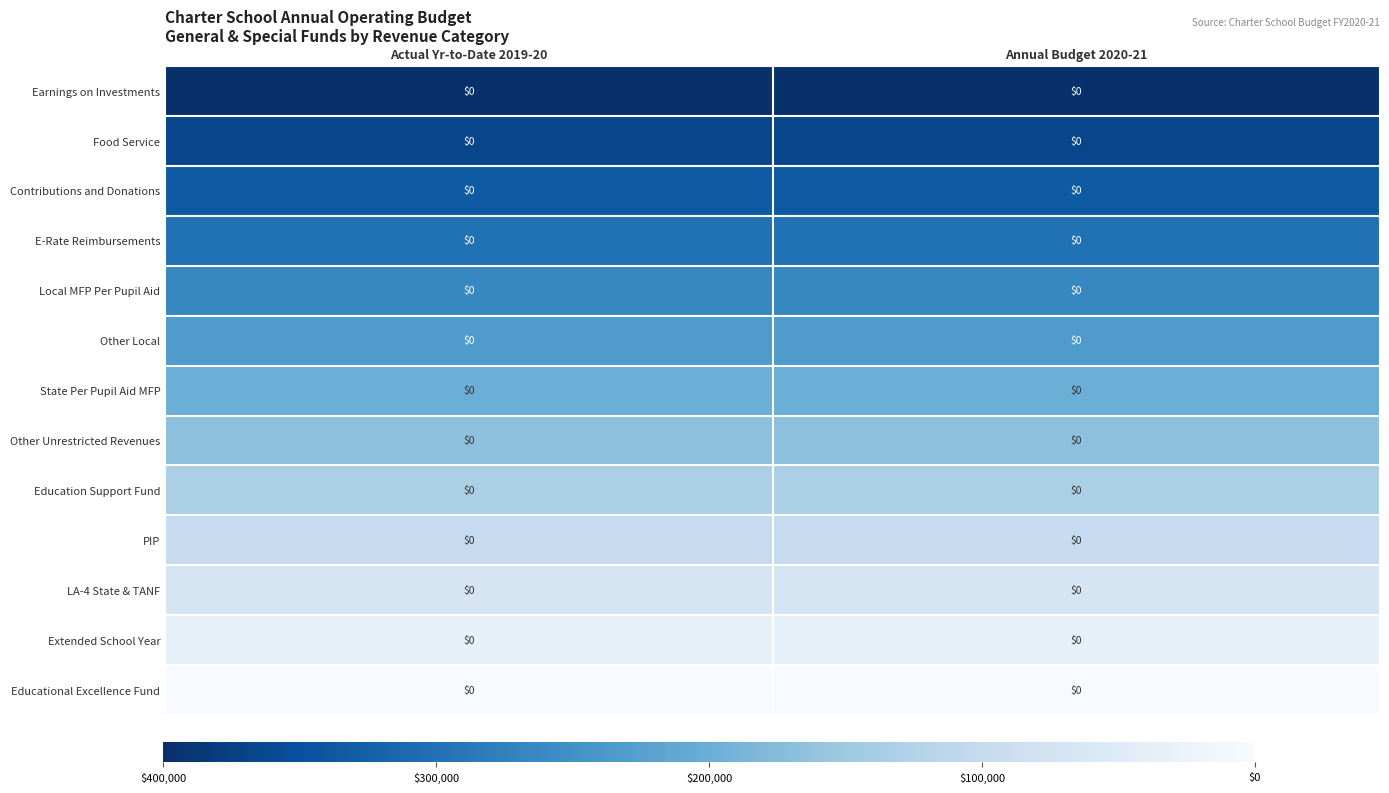

The value of PIP at Annual Budget 2020-21 is 0.3. True or false?

False